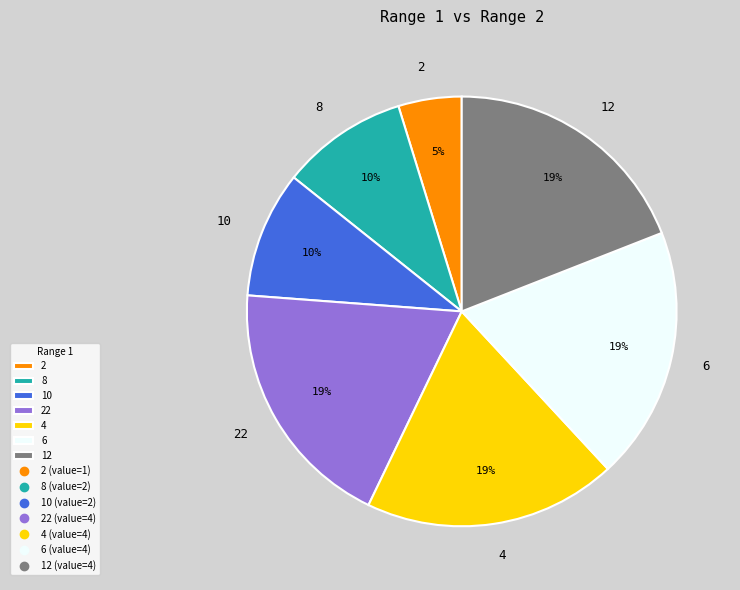

Approximately how many times larger is the value at 12 compared to 22?

1.0